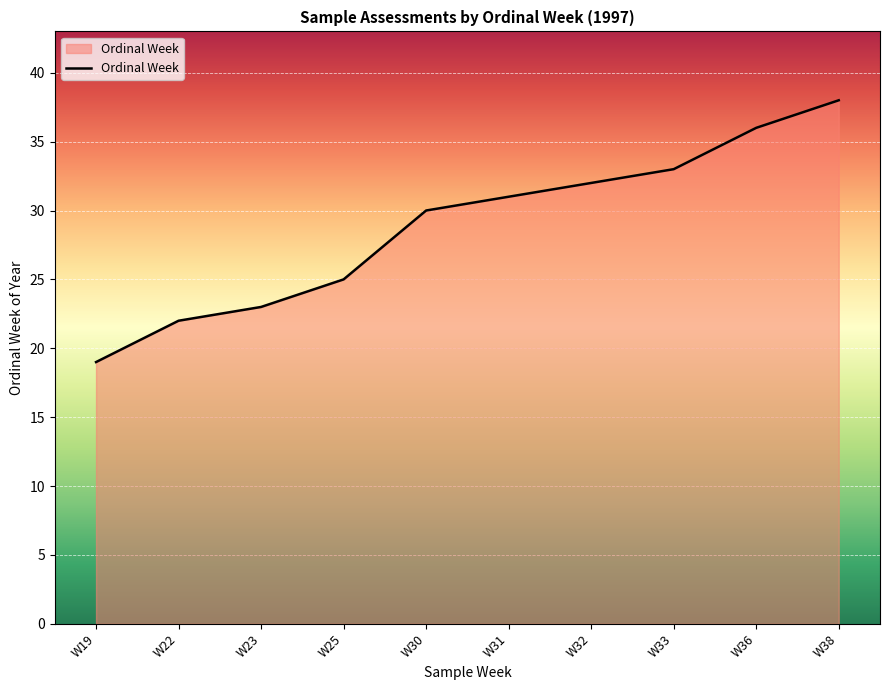

The value at W36 is 24. True or false?

False